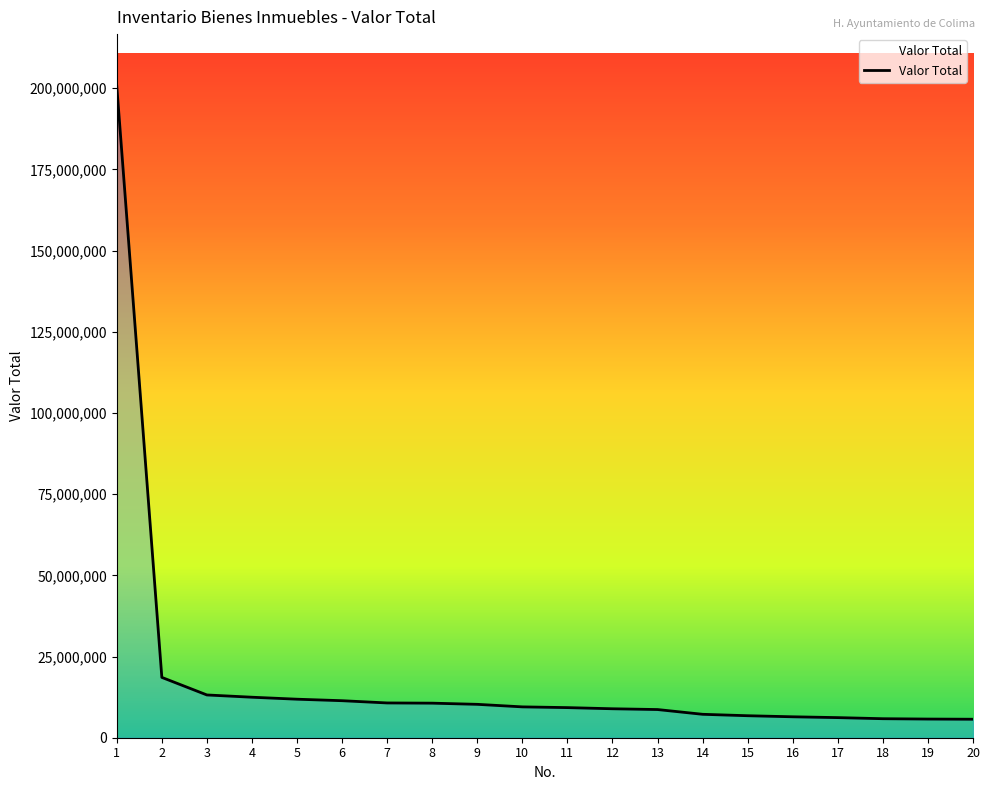

True or false: there are more than 0 points higher than both neighbors.

False